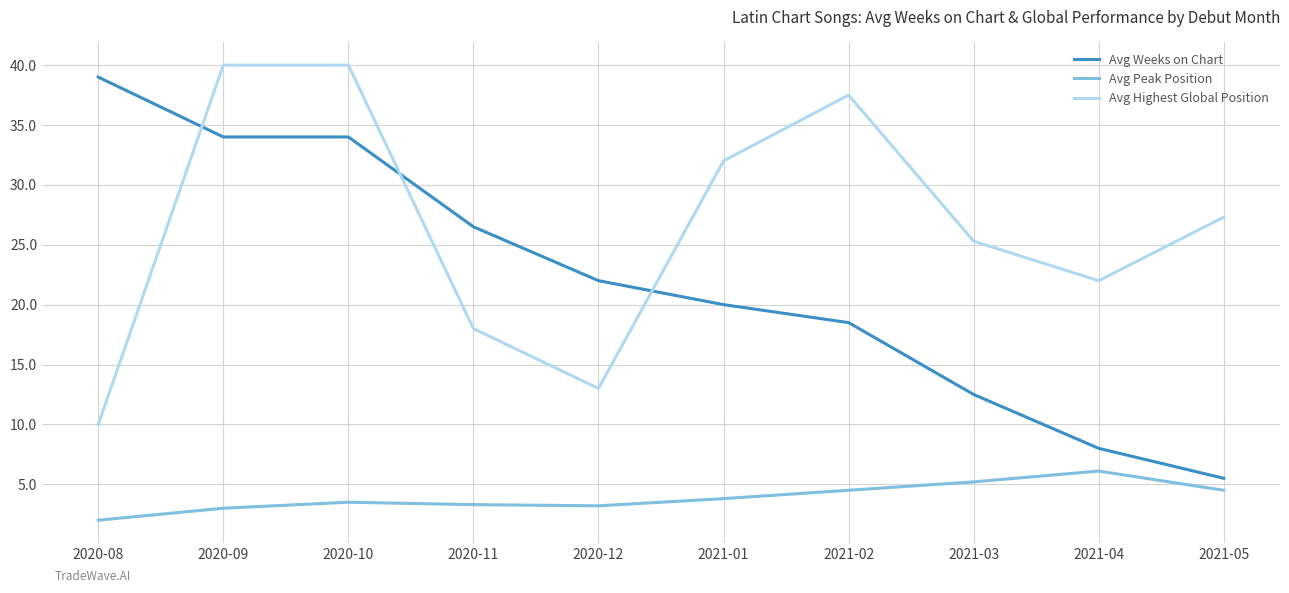

The value of Avg Highest Global Position at 2021-04 is 30.5. True or false?

False